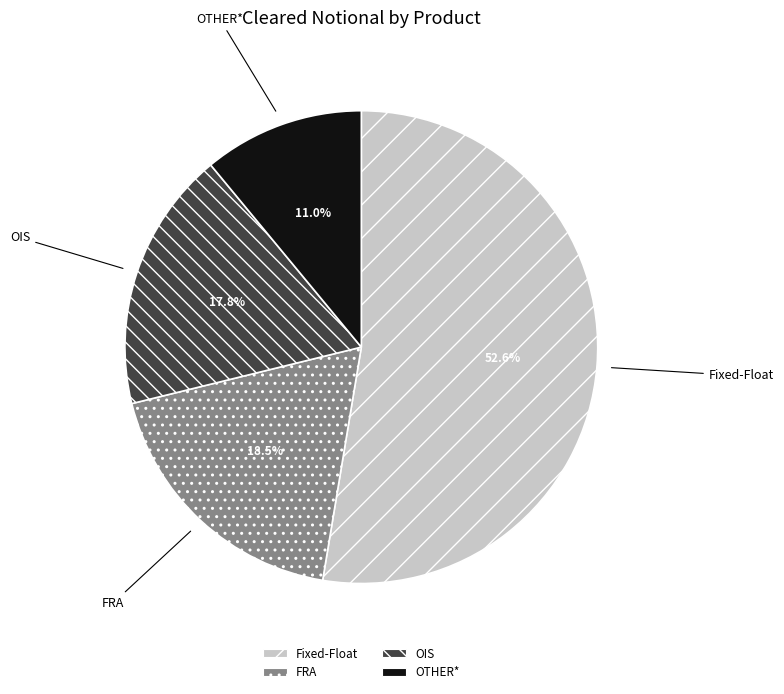

To the nearest percent, what percentage of the pie is OTHER*?

11%